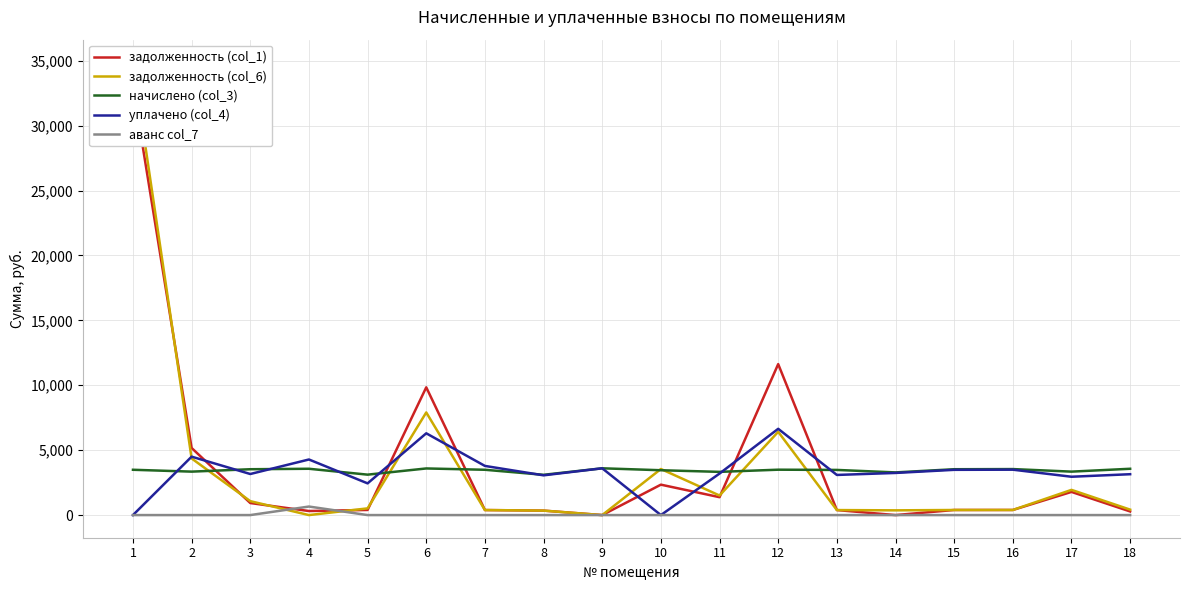

Where is уплачено (col_4) nearest to the value 3323?

14